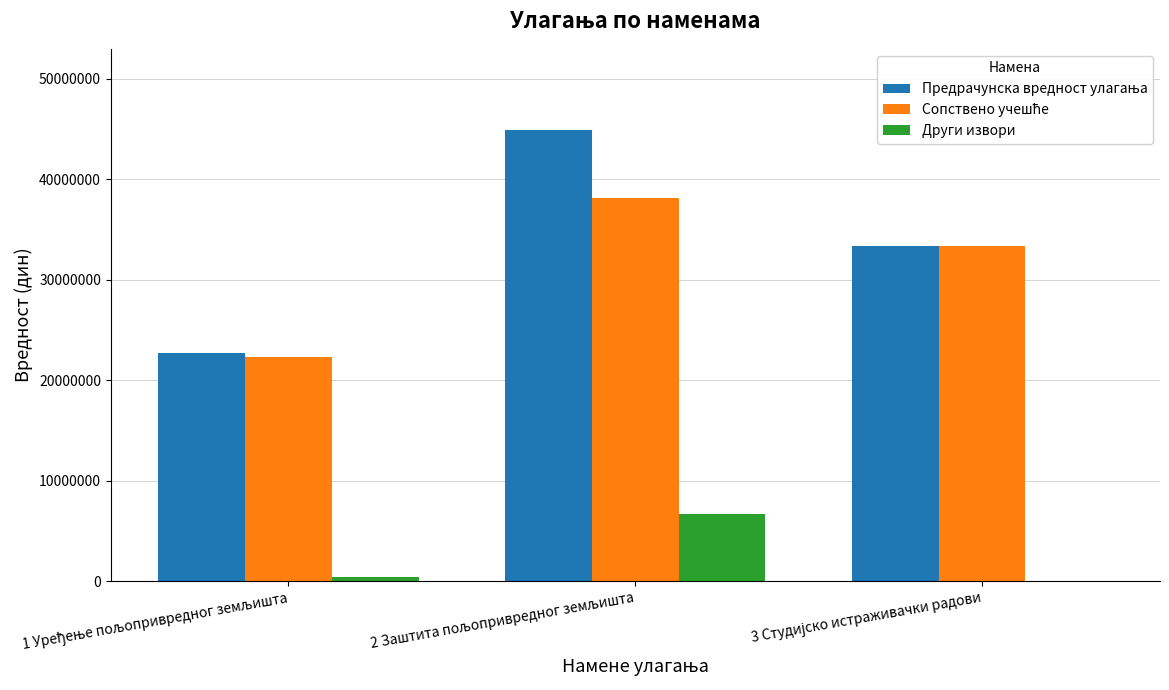

What is the maximum value for Други извори?

6727000